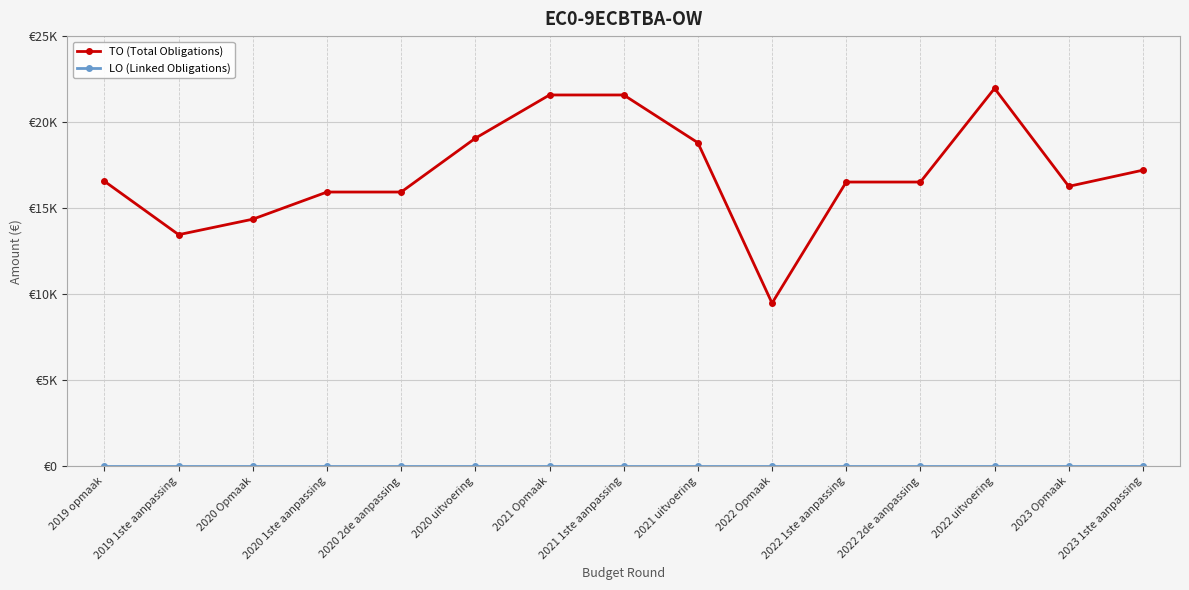

List the series in order of their peak value, lowest first.

LO (Linked Obligations), TO (Total Obligations)